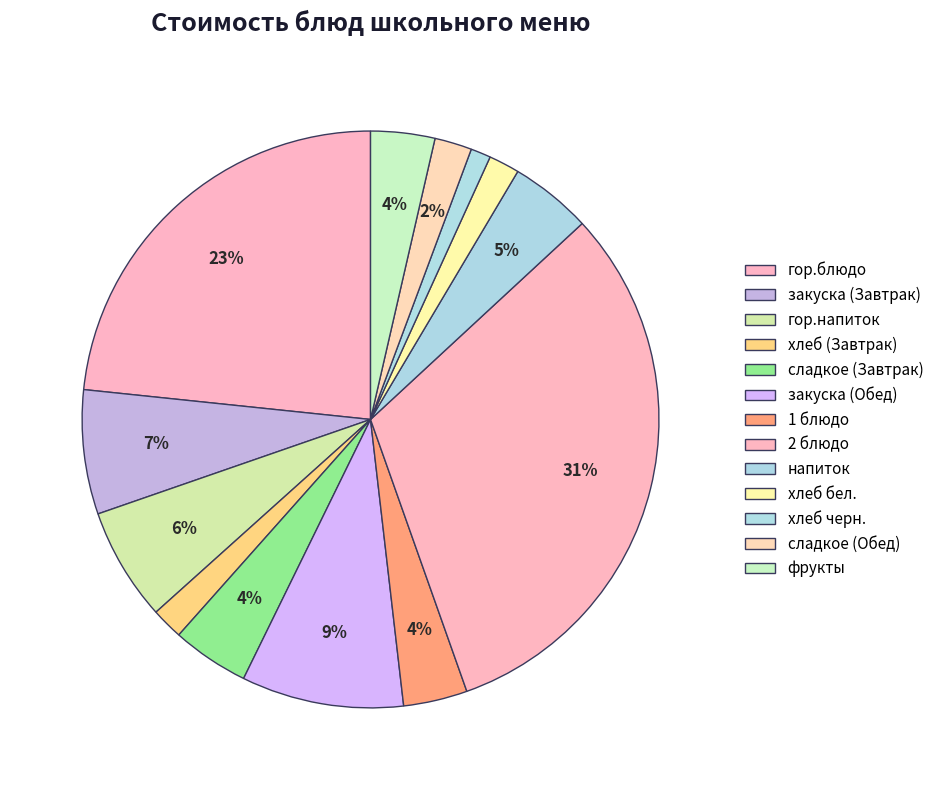

Count the number of slices in the pie.

13